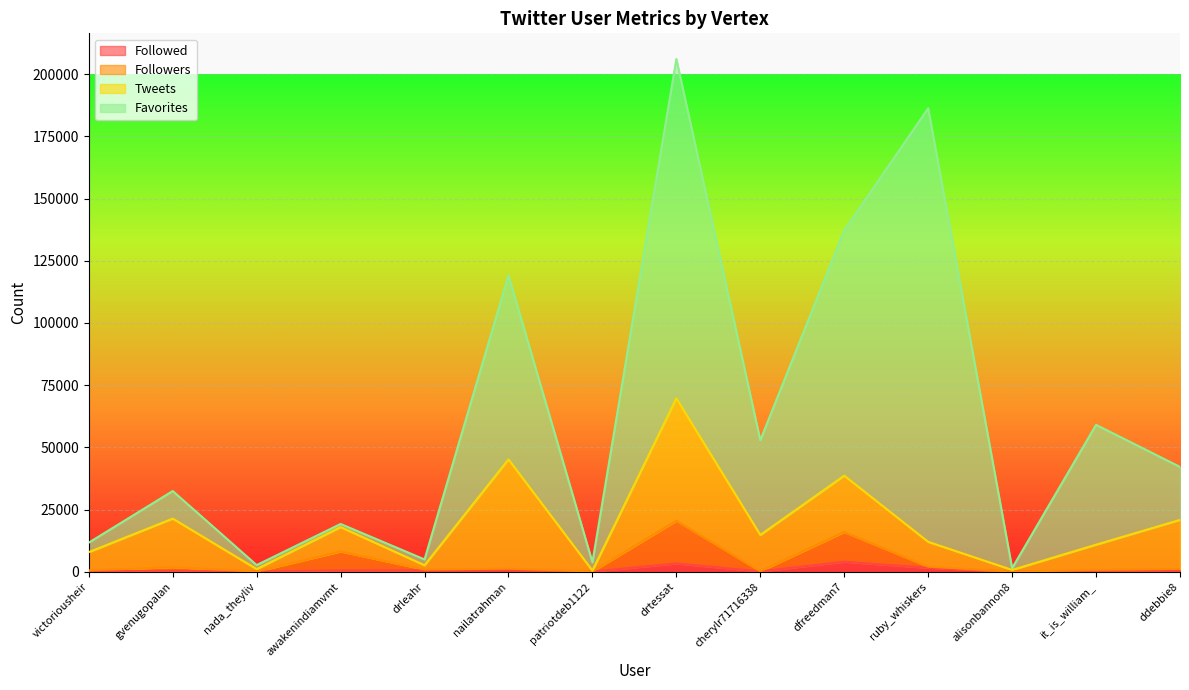

What is the average value of the Followed series?

991